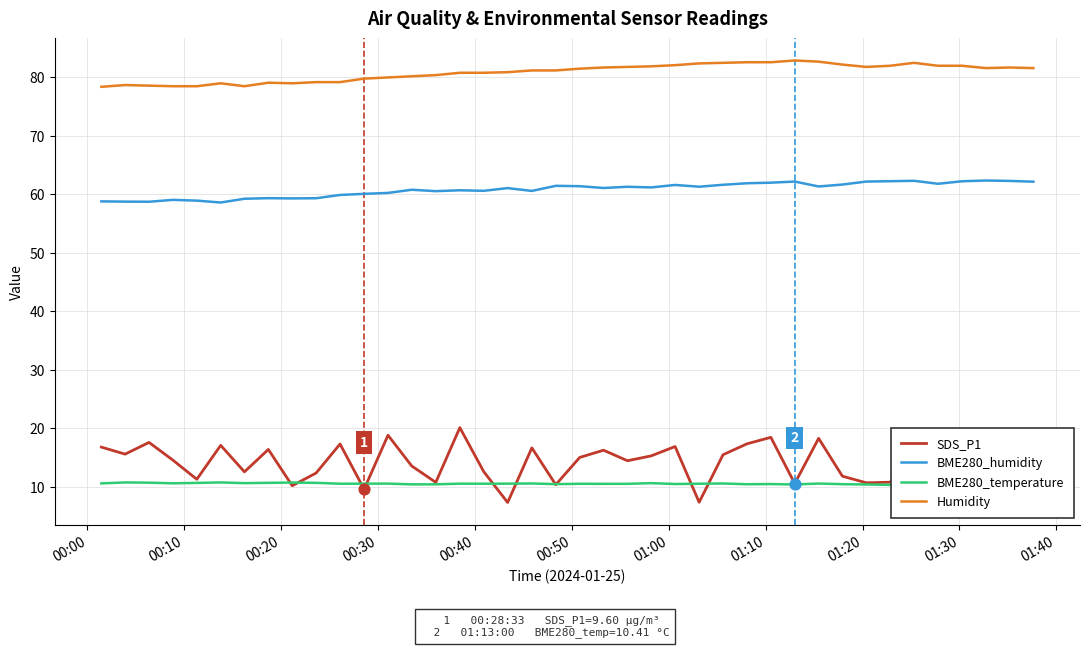

True or false: BME280_humidity and Humidity cross at least once.

False